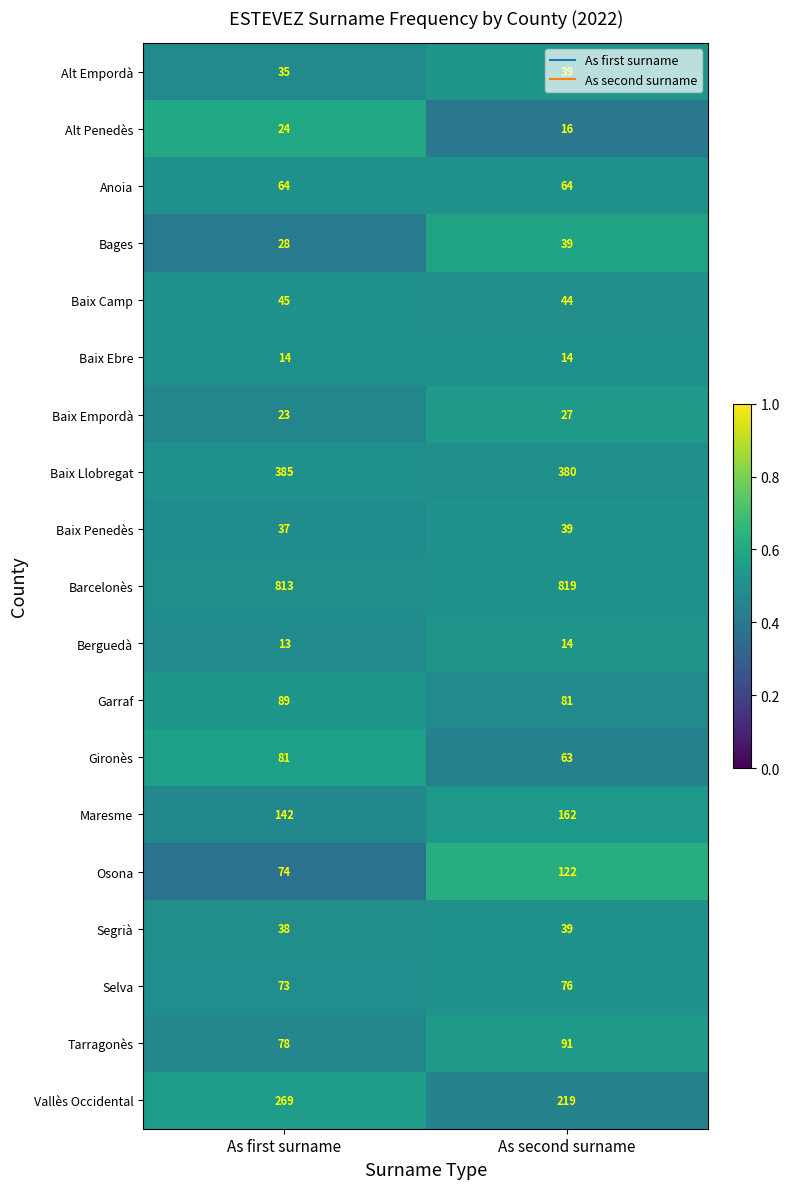

Is it true that Baix Camp equals 45 at As first surname?

True